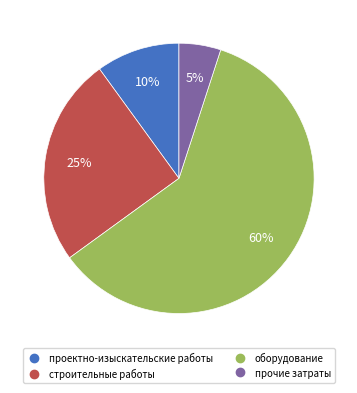

Rank the categories by value from highest to lowest.

оборудование, строительные работы, проектно-изыскательские работы, прочие затраты